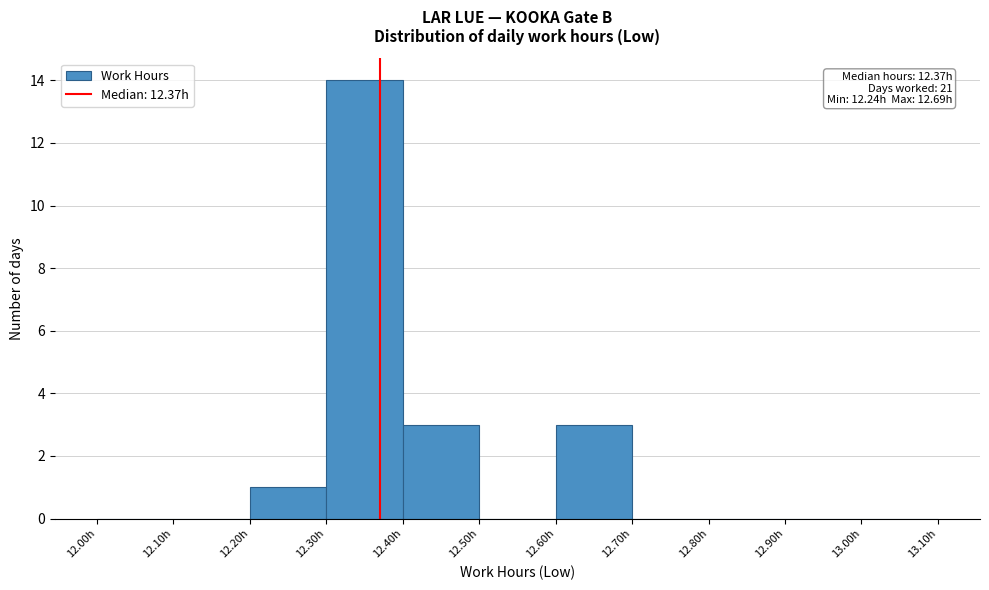

Over which range of the x-axis is the bar tallest?

12.3 to 12.4